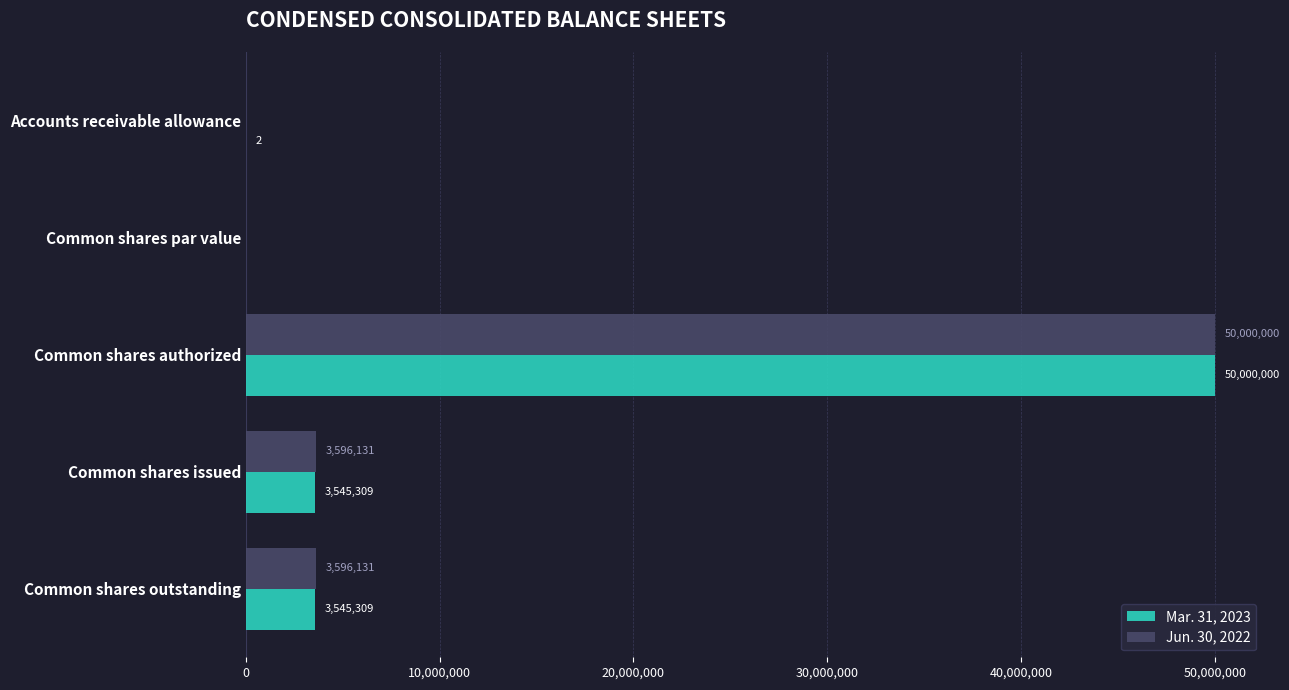

Between Common shares par value and Common shares issued, which series saw the biggest shift?

Jun. 30, 2022